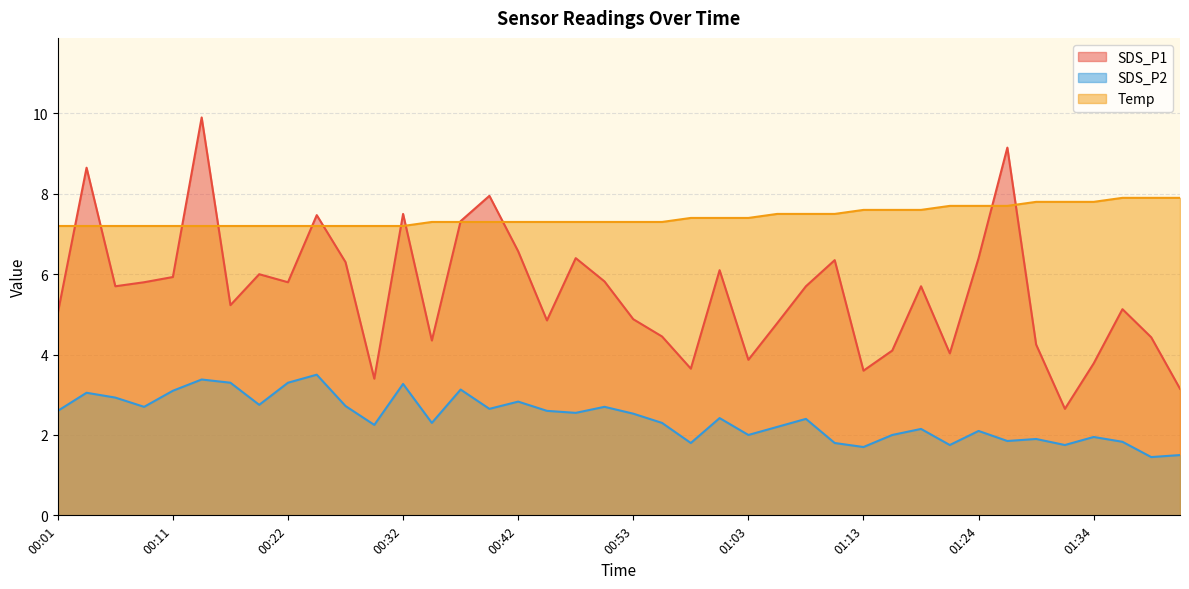

What is the minimum value for Temp?

7.2